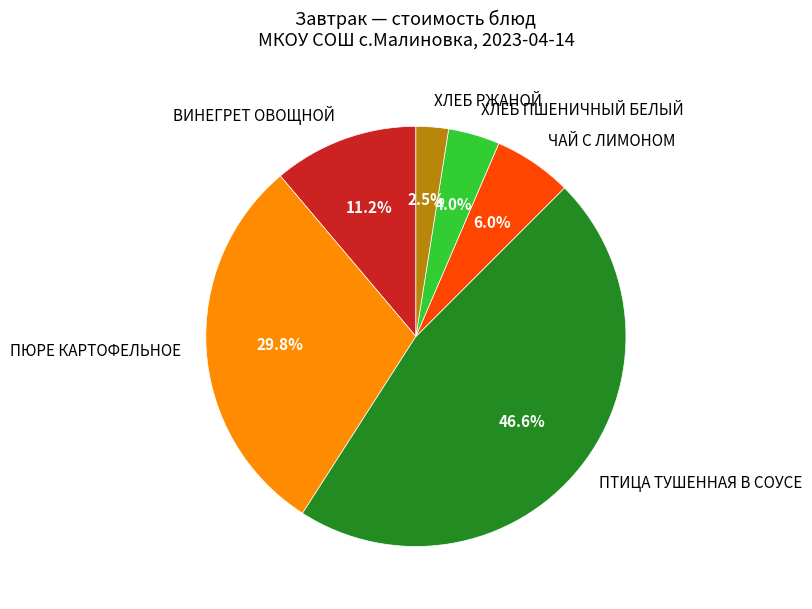

How many slices are in this pie chart?

6